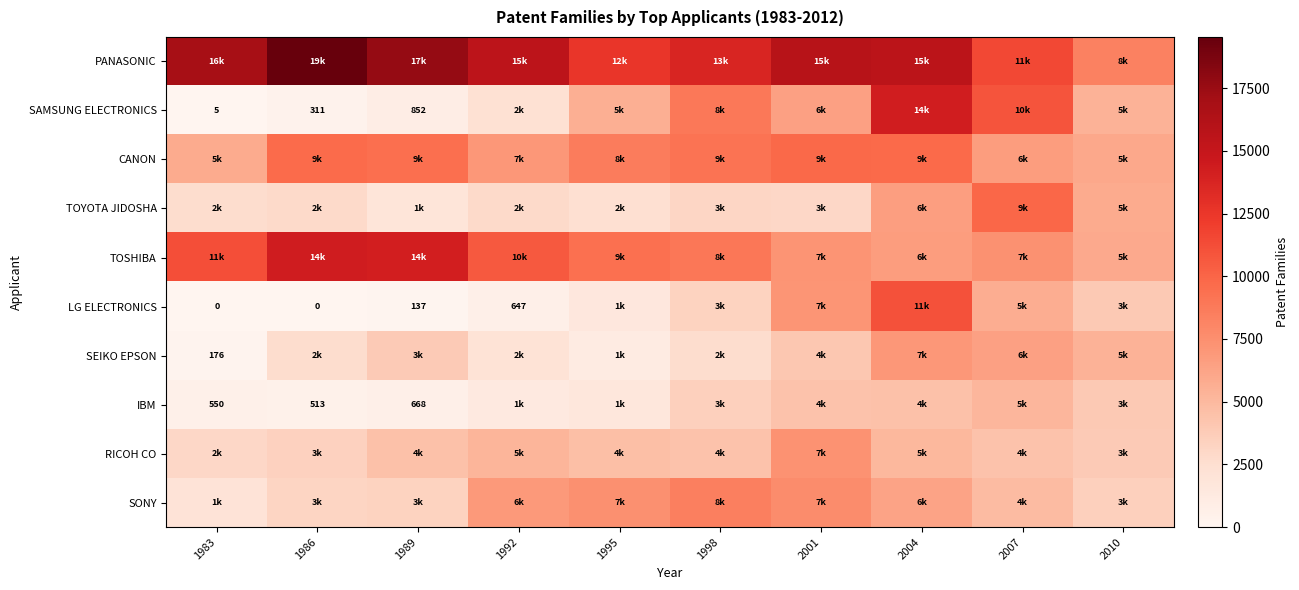

At which label is TOSHIBA closest to 10099?

1992